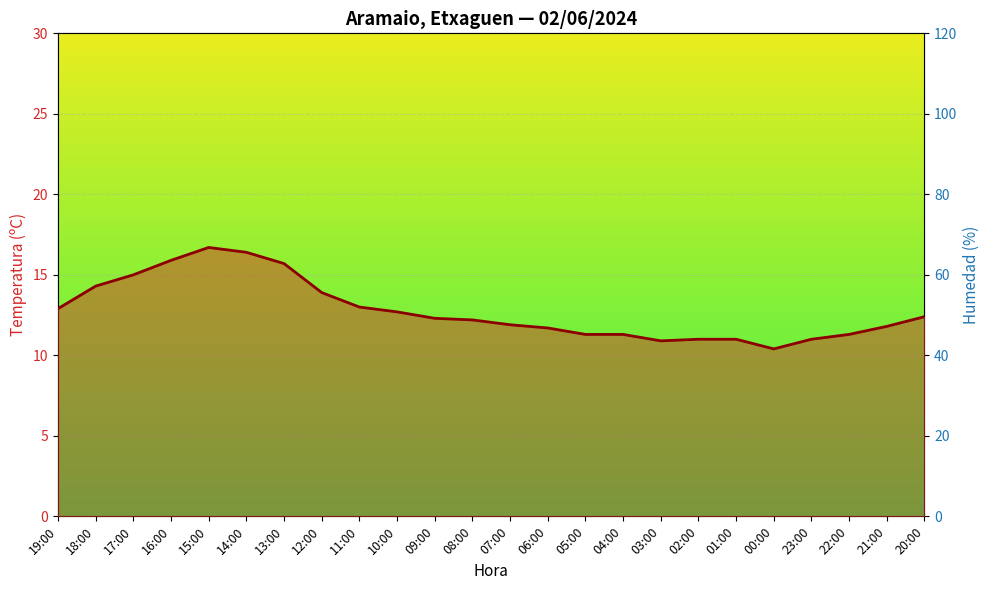

True or false: Temperatura (ºC) and Humedad (%) intersect in this chart.

False